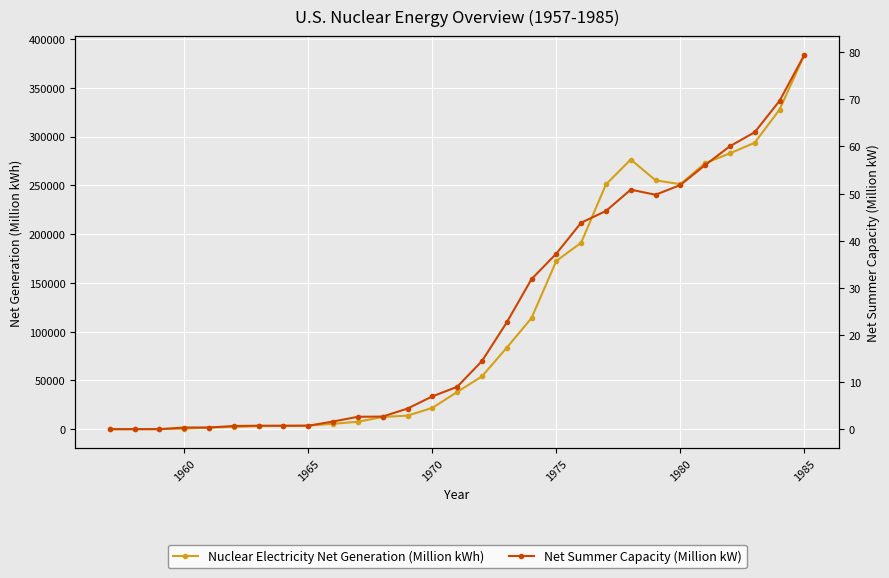

The value of Nuclear Electricity Net Generation (Million kWh) at 1985 is 234848. True or false?

False